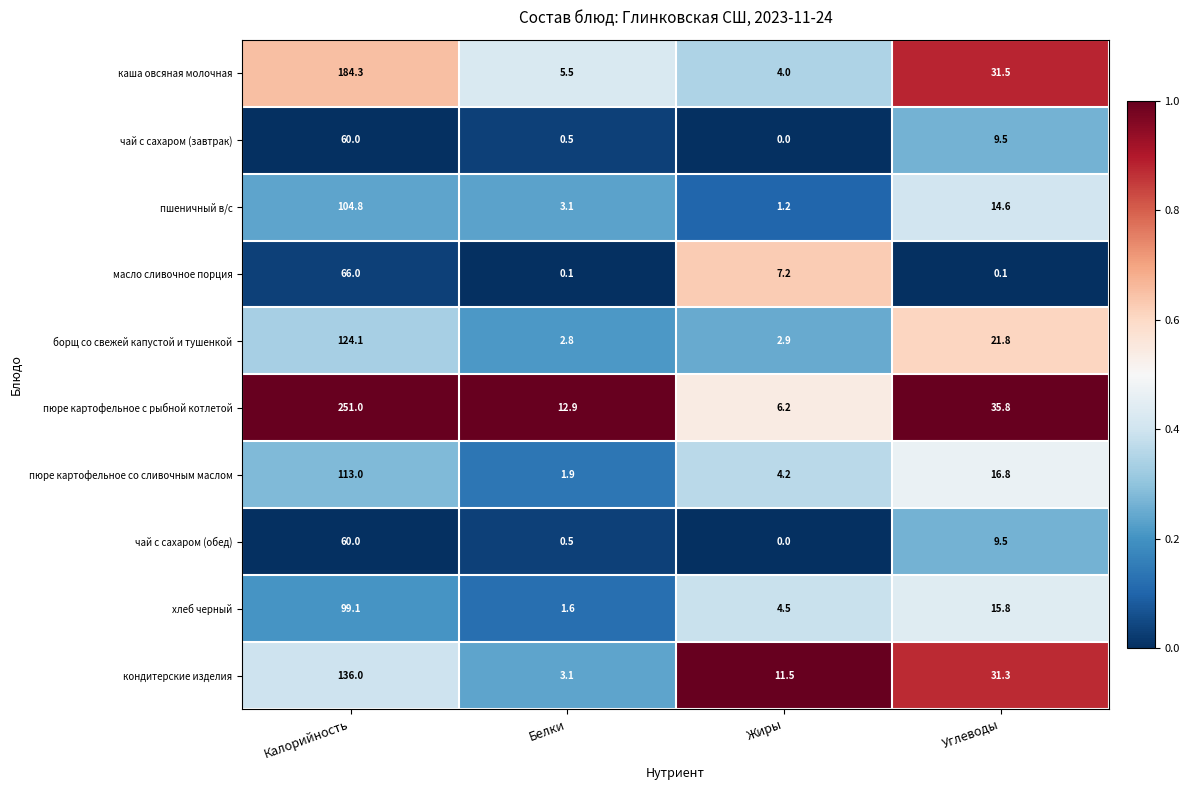

What is the sum of the масло сливочное порция values at Жиры and Калорийность?

73.2